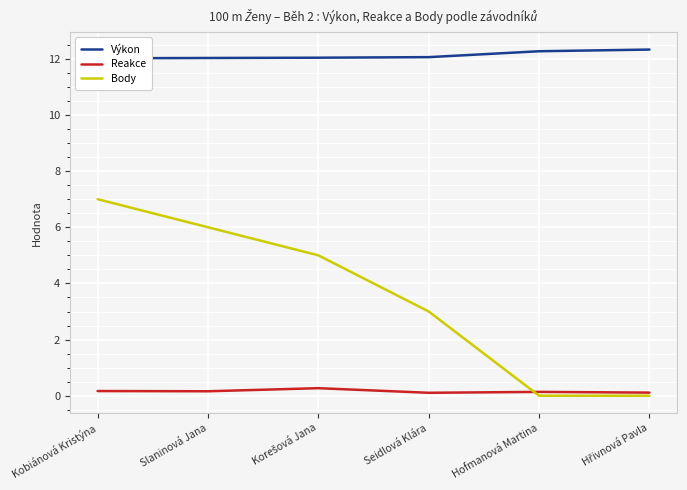

Reading left to right, transcribe all the data shown in this chart.

Výkon: Kobiánová Kristýna=12.0	Slaninová Jana=12.0	Korešová Jana=12.0	Seidlová Klára=12.1	Hofmanová Martina=12.3	Hřivnová Pavla=12.3
Reakce: Kobiánová Kristýna=0.2	Slaninová Jana=0.2	Korešová Jana=0.3	Seidlová Klára=0.1	Hofmanová Martina=0.1	Hřivnová Pavla=0.1
Body: Kobiánová Kristýna=7.0	Slaninová Jana=6.0	Korešová Jana=5.0	Seidlová Klára=3.0	Hofmanová Martina=0.0	Hřivnová Pavla=0.0